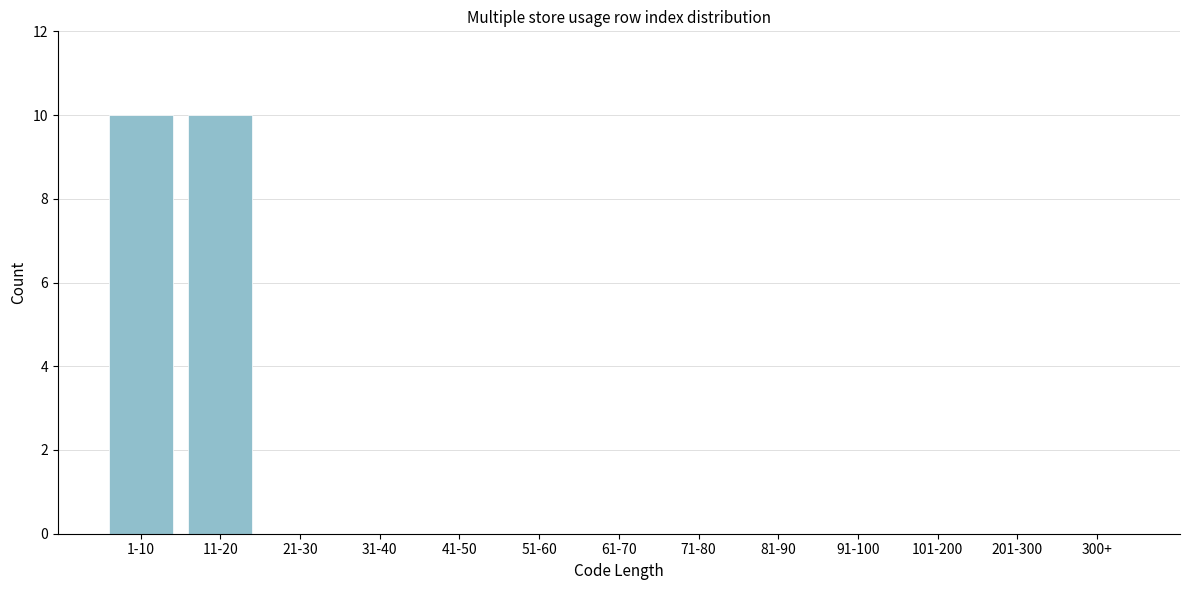

Reading left to right, what are all the values shown in this chart?

1-10=10	11-20=10	21-30=0	31-40=0	41-50=0	51-60=0	61-70=0	71-80=0	81-90=0	91-100=0	101-200=0	201-300=0	300+=0